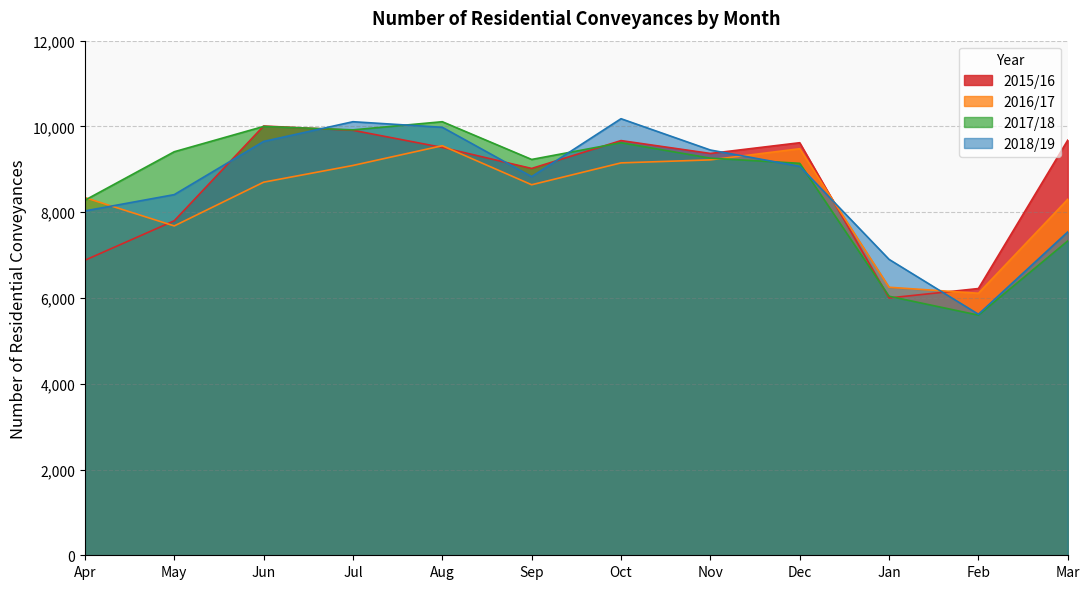

Which series changed the most between Jun and Feb?

2017/18